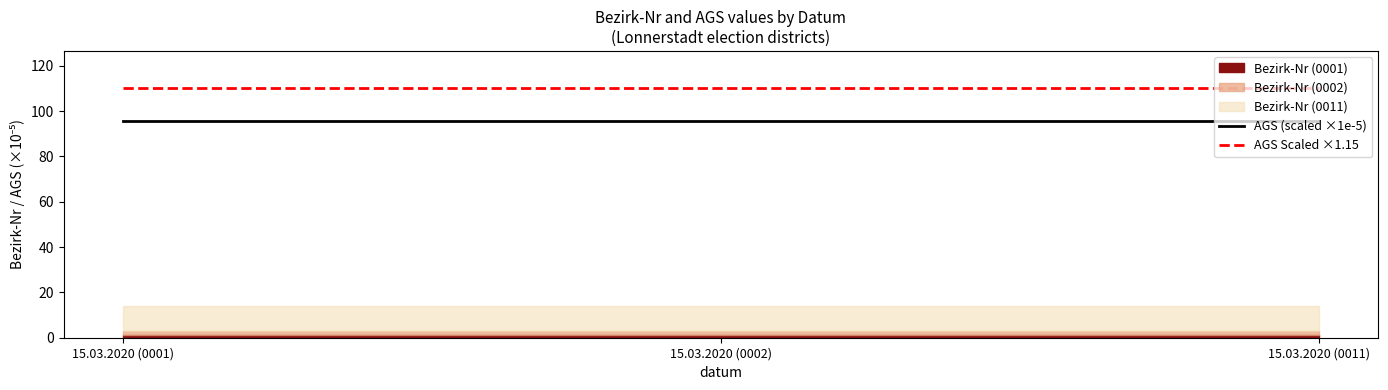

The value of AGS Scaled ×1.15 at 15.03.2020 (0001) is 110.1. True or false?

True